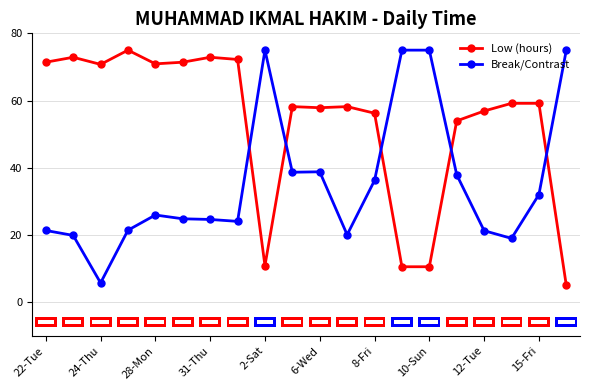

What is the difference between the maximum and minimum values in the Low (hours) series?

70.0